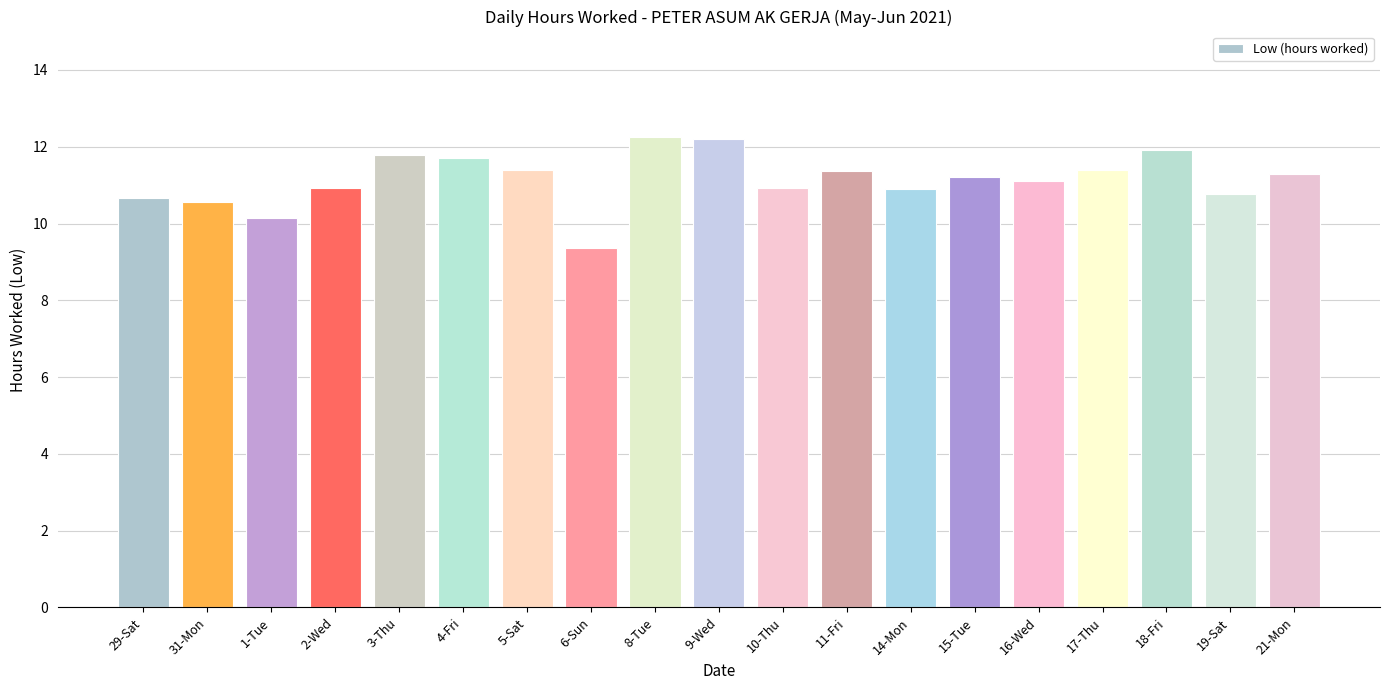

At which label does the data first exceed 11?

3-Thu